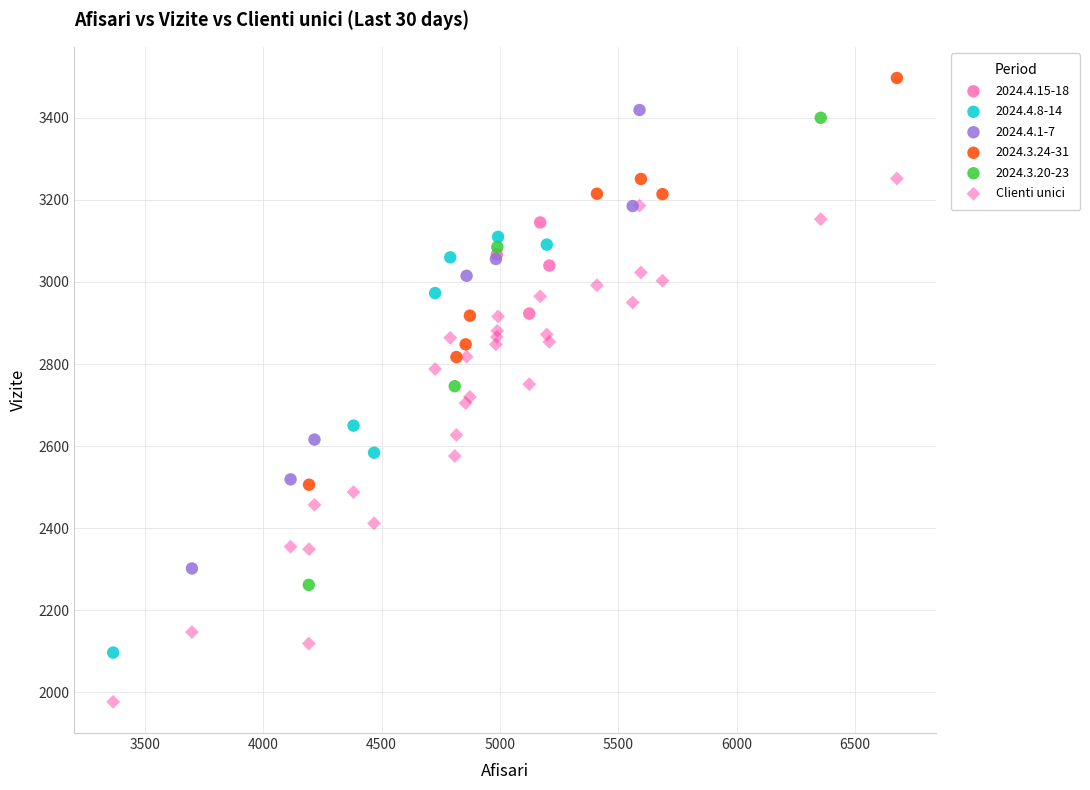

Which series reaches the minimum Y coordinate?

Clienti unici